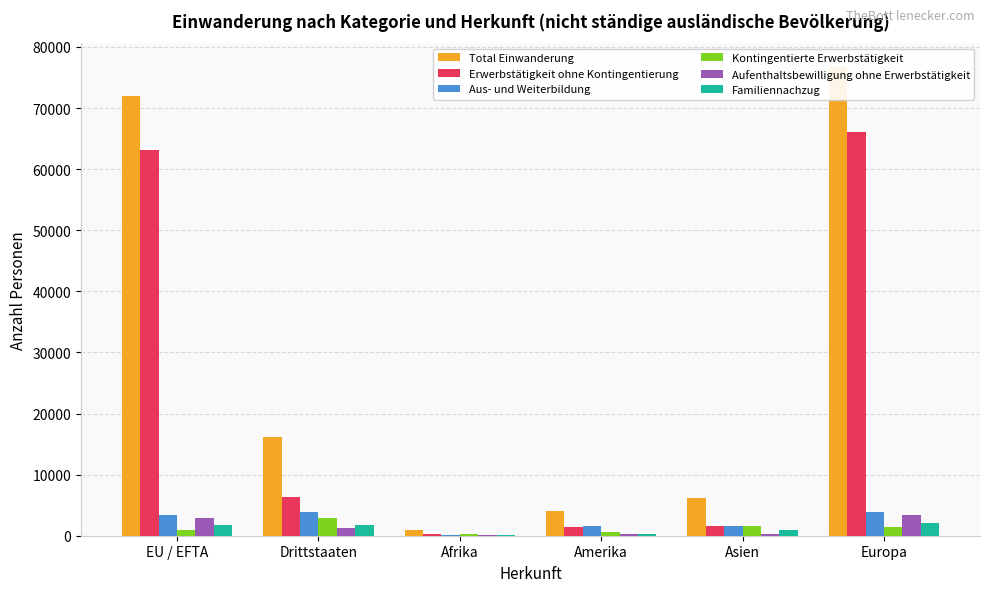

What is the difference between the Total Einwanderung values at Afrika and Europa?

75898